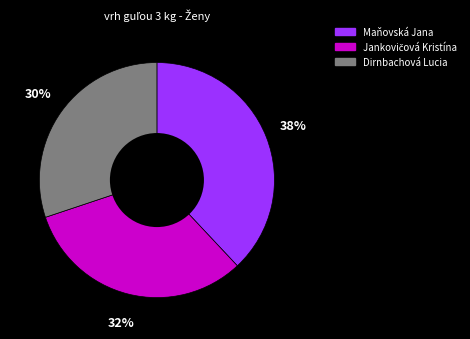

The Maňovská Jana slice represents 49% of the pie. True or false?

False